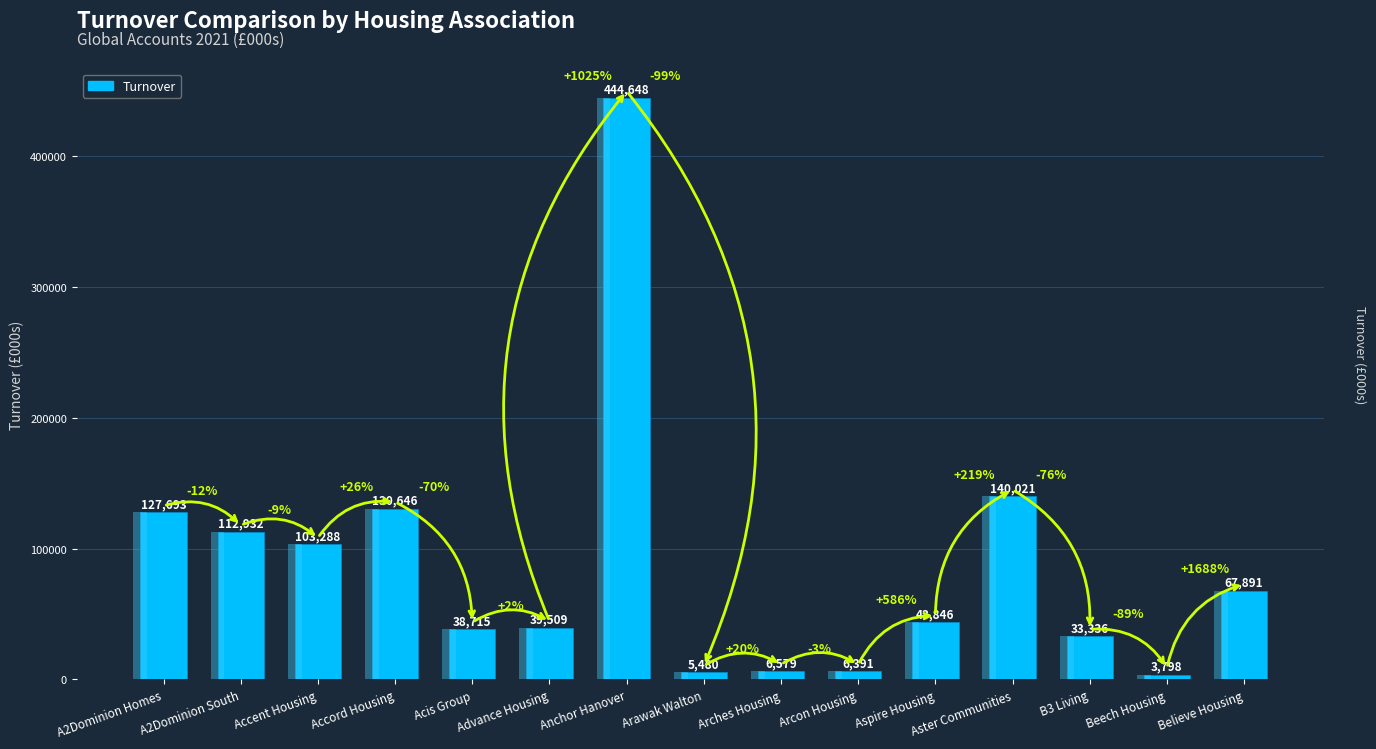

Between Arcon Housing and Anchor Hanover, which is larger?

Anchor Hanover